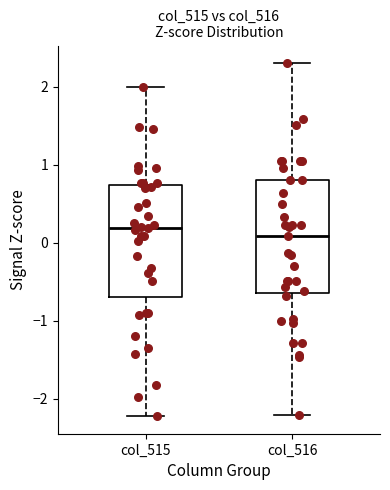

Reading left to right, transcribe this box plot: for each box, give where its median line is, the range the box spans, and where its two whiskers end, as read against the y-axis. The values are not printed on the chart, so give them approximately, as read against the axis.

col_515: median 0.2, box -0.7 to 0.7, whiskers -2.2 to 2.0
col_516: median 0.1, box -0.6 to 0.8, whiskers -2.2 to 2.3